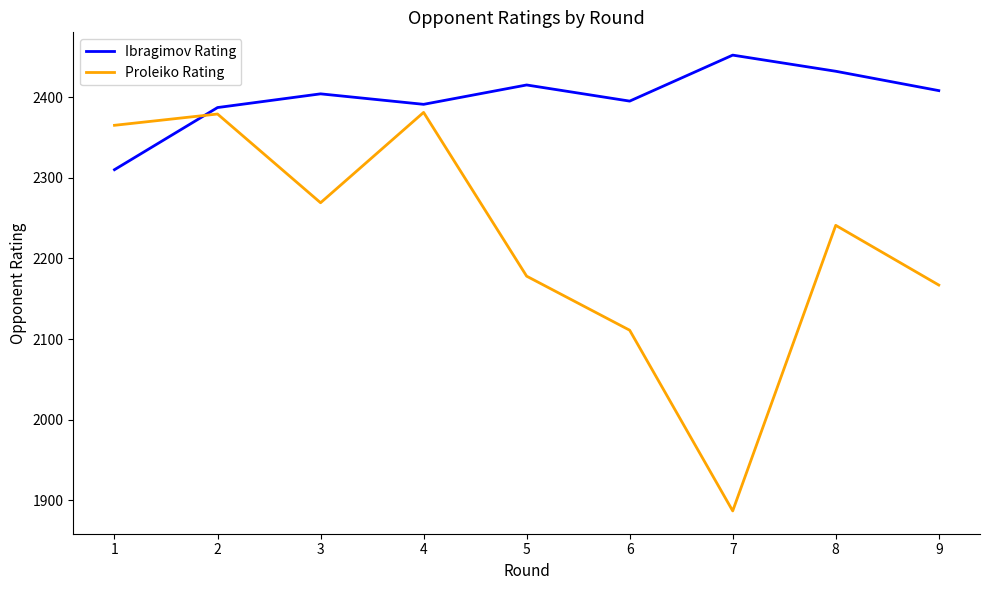

The Proleiko Rating series shows 3992 at 7. True or false?

False